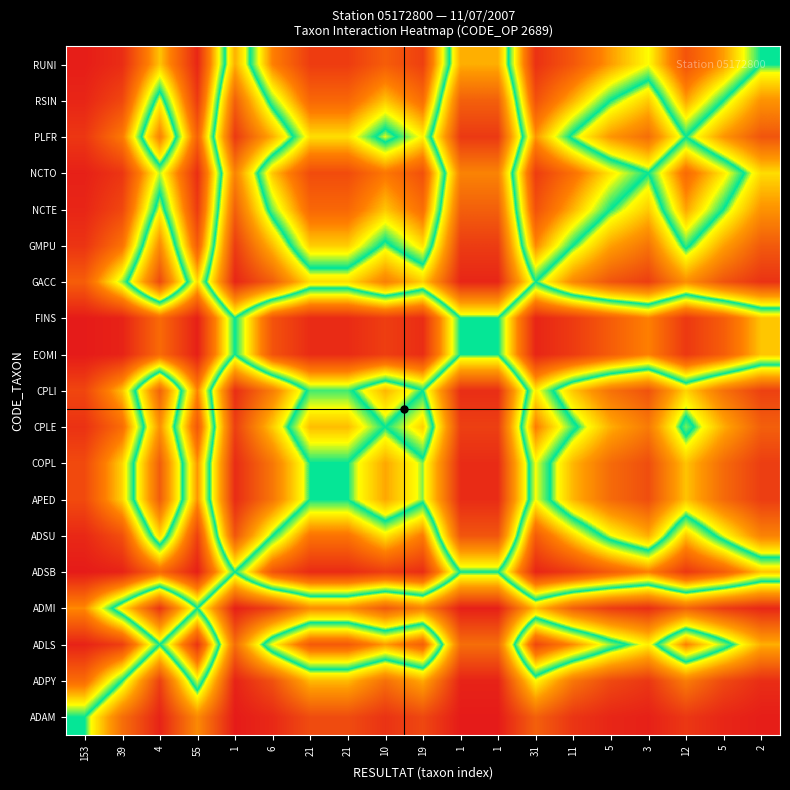

At which category does the chart reach its minimum across all series?

1